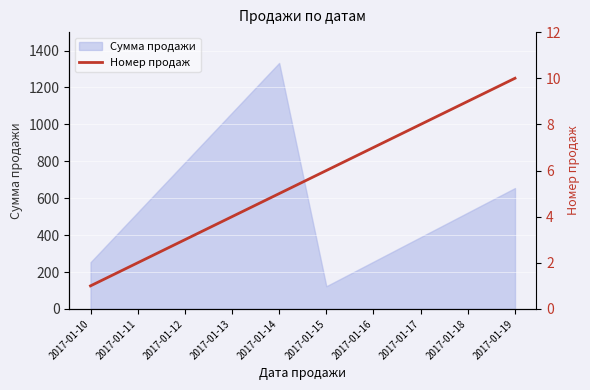

The value of Сумма продажи at 2017-01-13 is 1063. True or false?

True